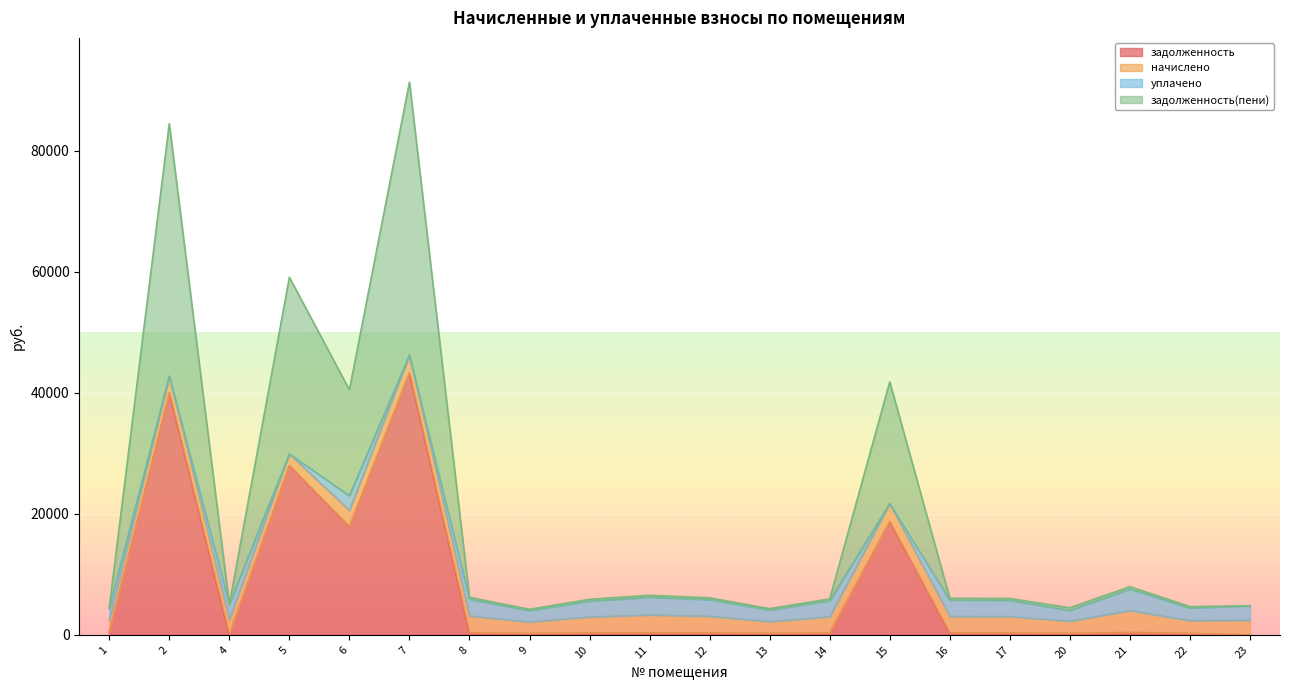

What is the maximum value for задолженность?

43273.8